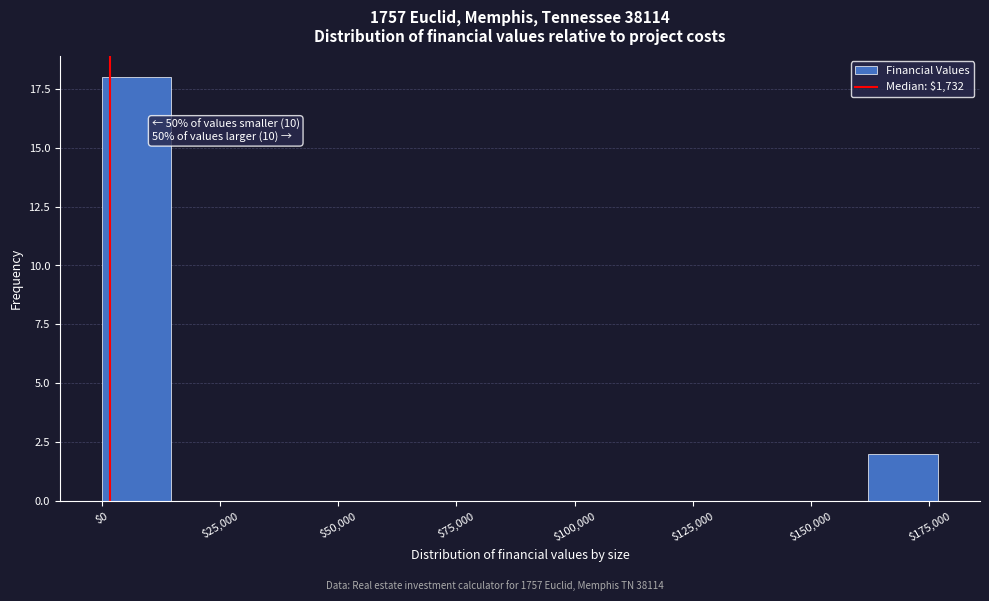

Around what value on the x-axis is the tallest bar? Give the approximate position of its centre, as read against the axis.

5000